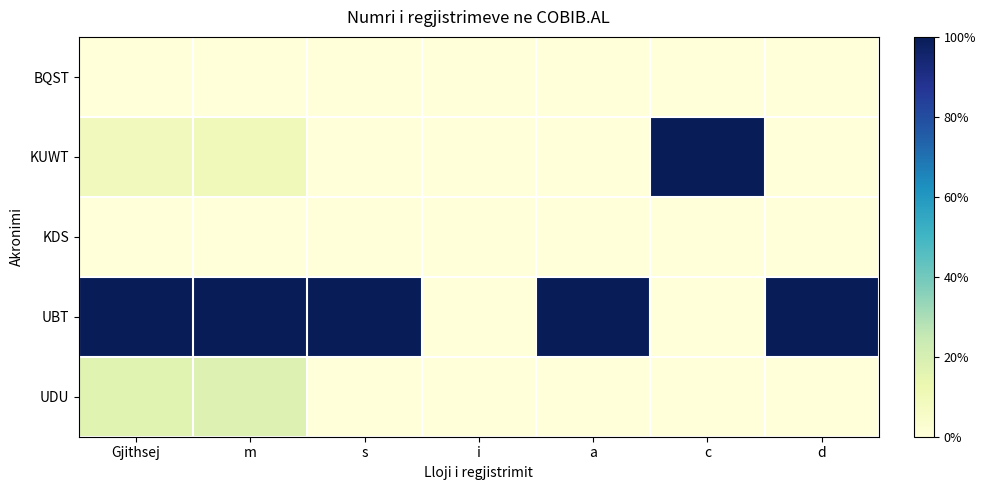

How many categories are shown in the chart?

7